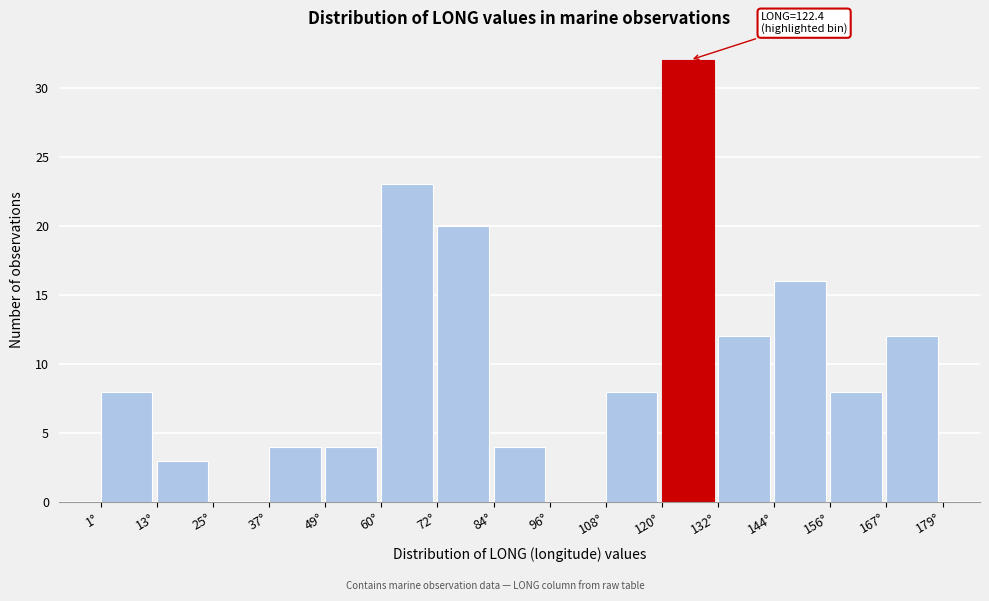

Over which range of the x-axis is the bar tallest?

120 to 132